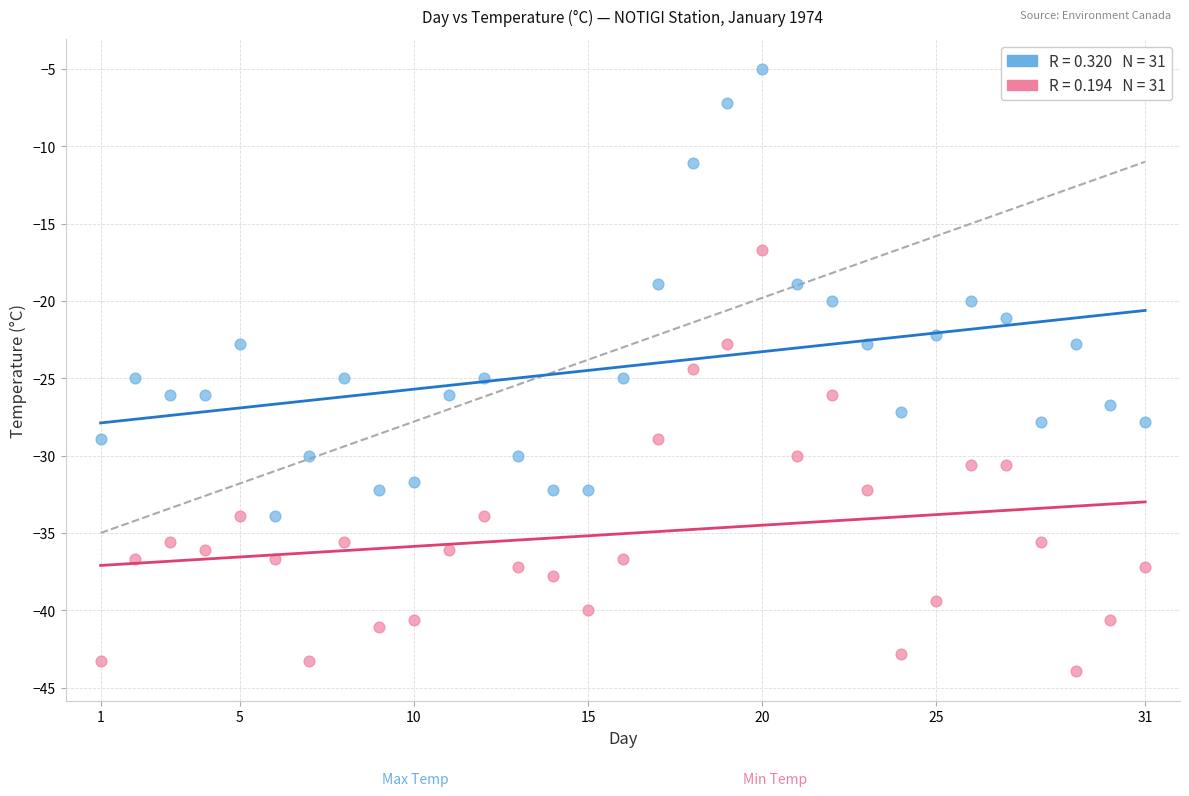

Across all data points, what is the range of X values (max minus min)?

30.0